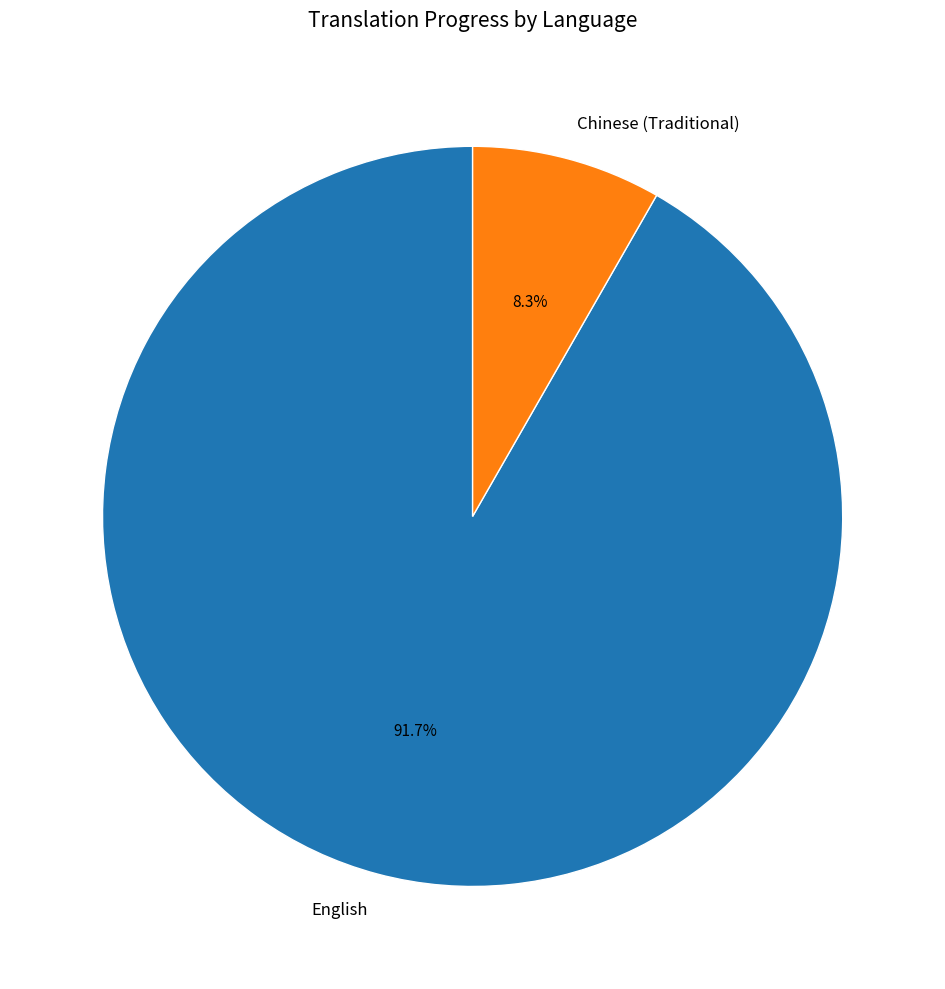

How many slices are in this pie chart?

2